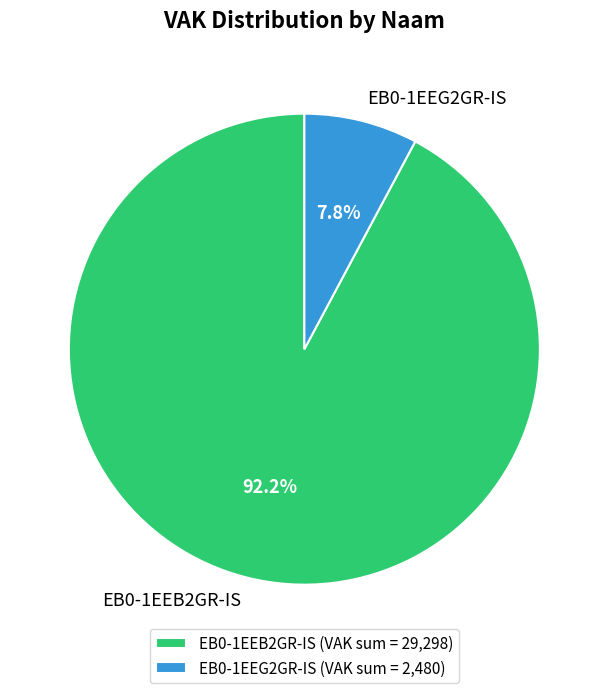

Is there any slice that represents more than half of the pie?

Yes